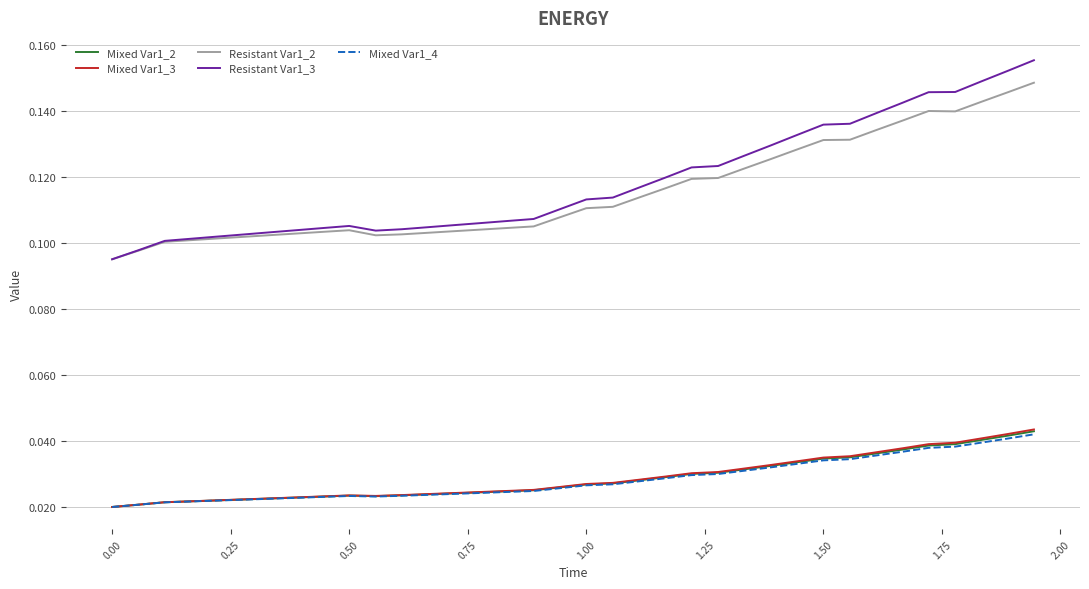

True or false: Resistant Var1_3 and Mixed Var1_4 intersect in this chart.

False